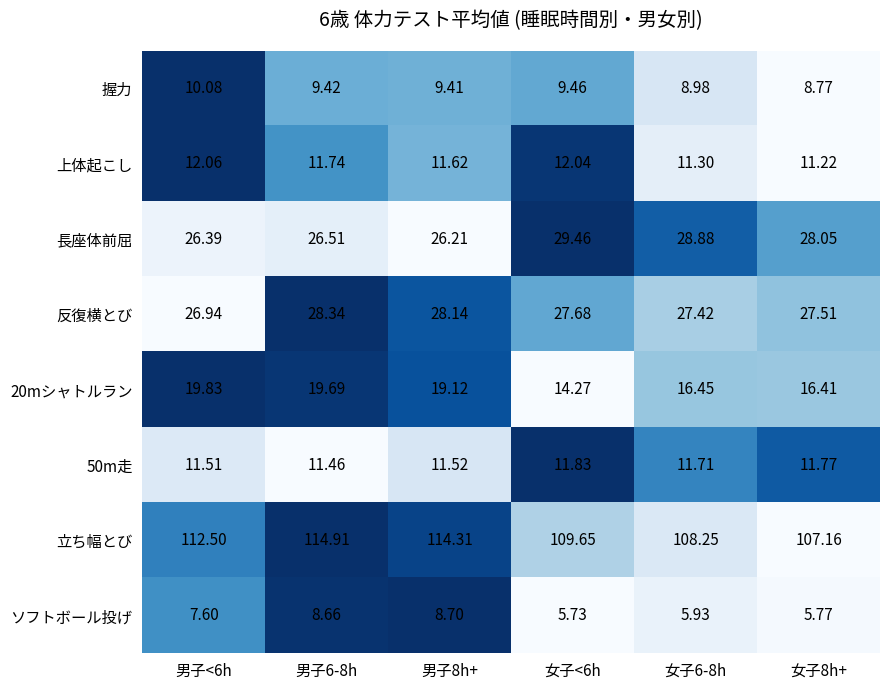

Which series has the largest total across all categories?

立ち幅とび